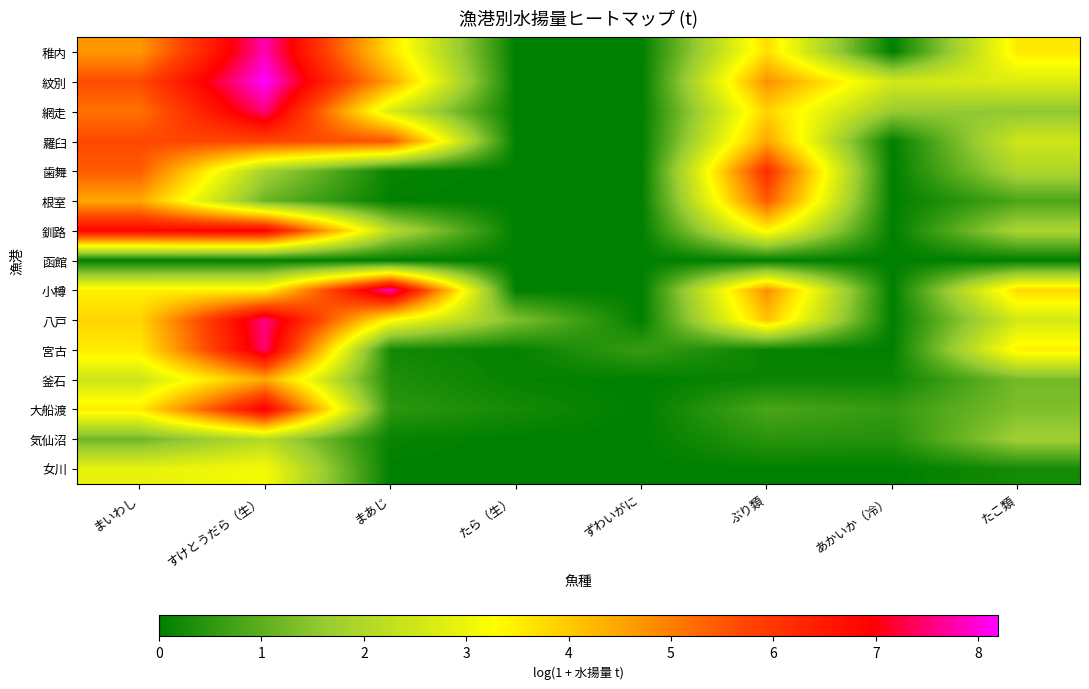

How many distinct data groups are displayed?

15